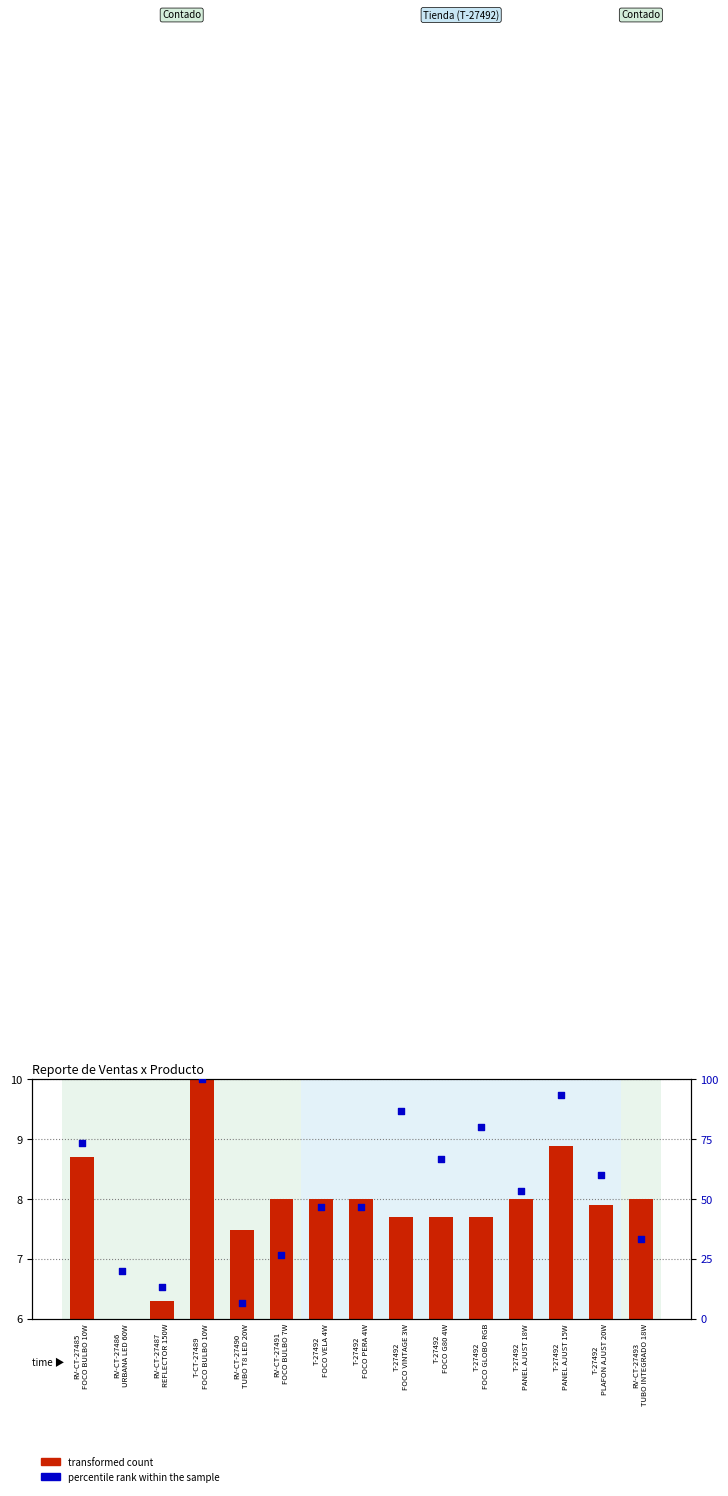

Is the value of percentile rank within the sample at RV-CT-27490
TUBO T8 LED 20W greater than the value of transformed count at T-CT-27489
FOCO BULBO 10W?

No